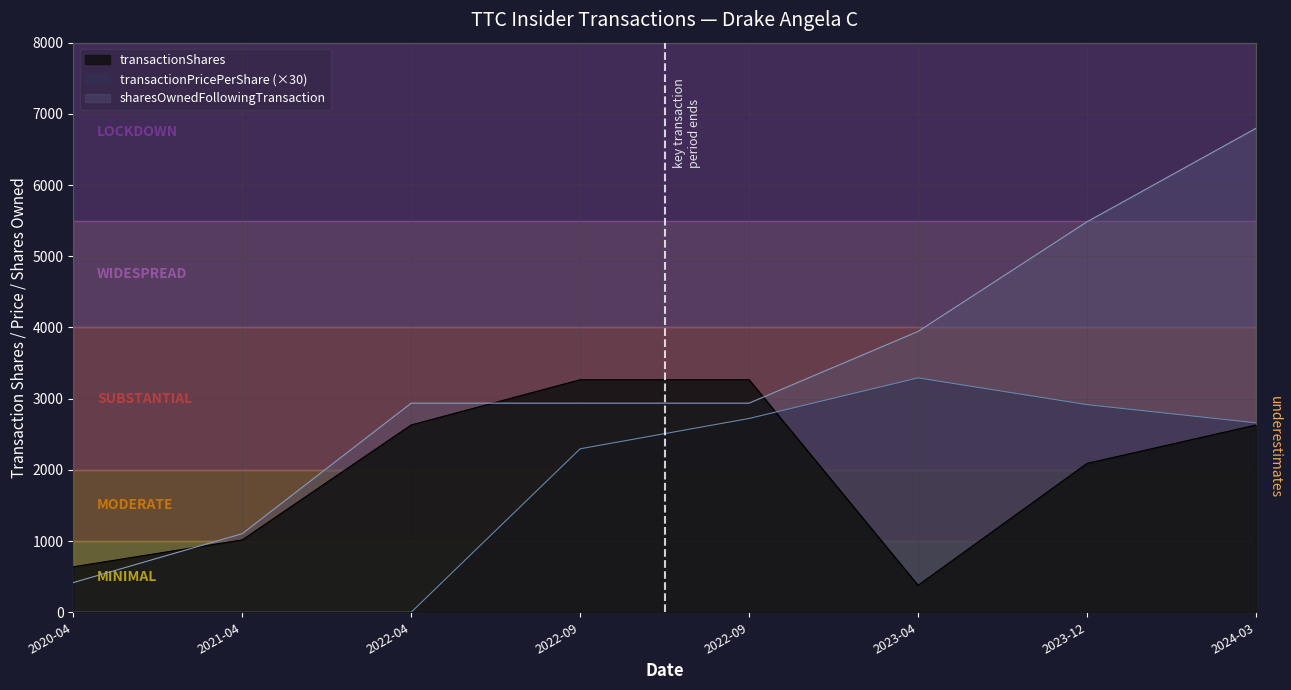

What are all the series names shown in the legend?

transactionShares, transactionPricePerShare (×30), sharesOwnedFollowingTransaction